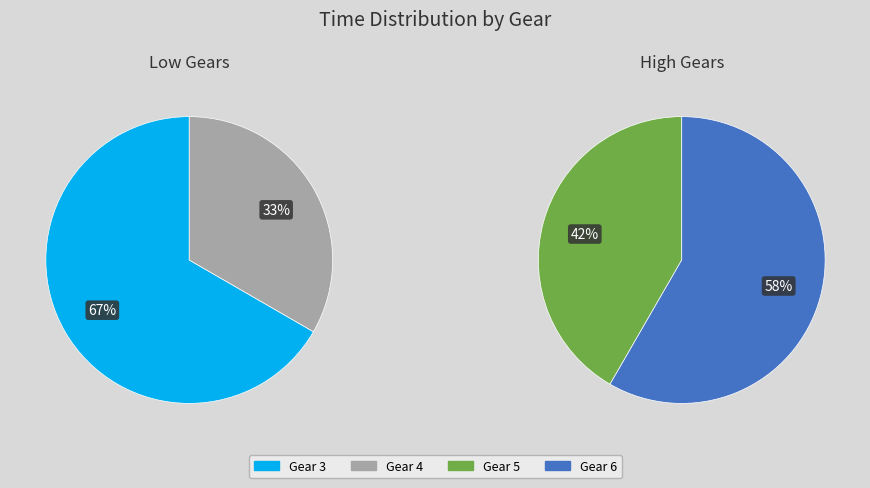

The Gear 4 slice represents 17% of the pie. True or false?

False